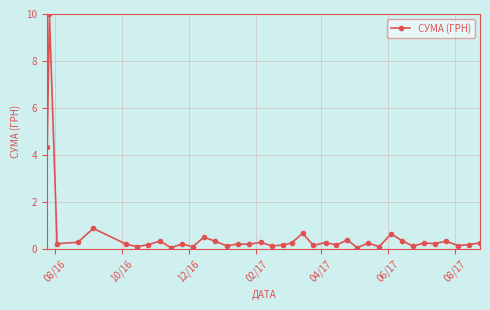

What is the value of the 36th point from the left?

0.2